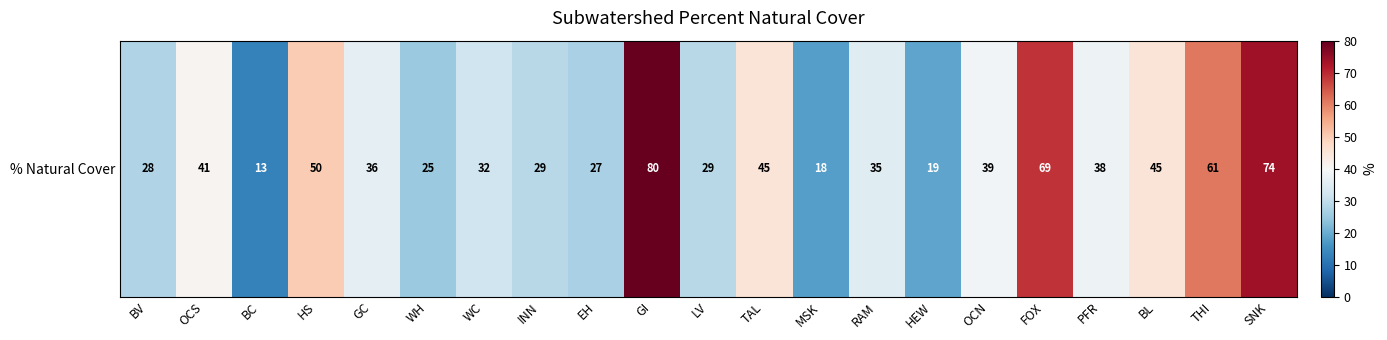

Rank the categories by value from lowest to highest.

BC, MSK, HEW, WH, EH, BV, INN, LV, WC, RAM, GC, PFR, OCN, OCS, TAL, BL, HS, THI, FOX, SNK, GI